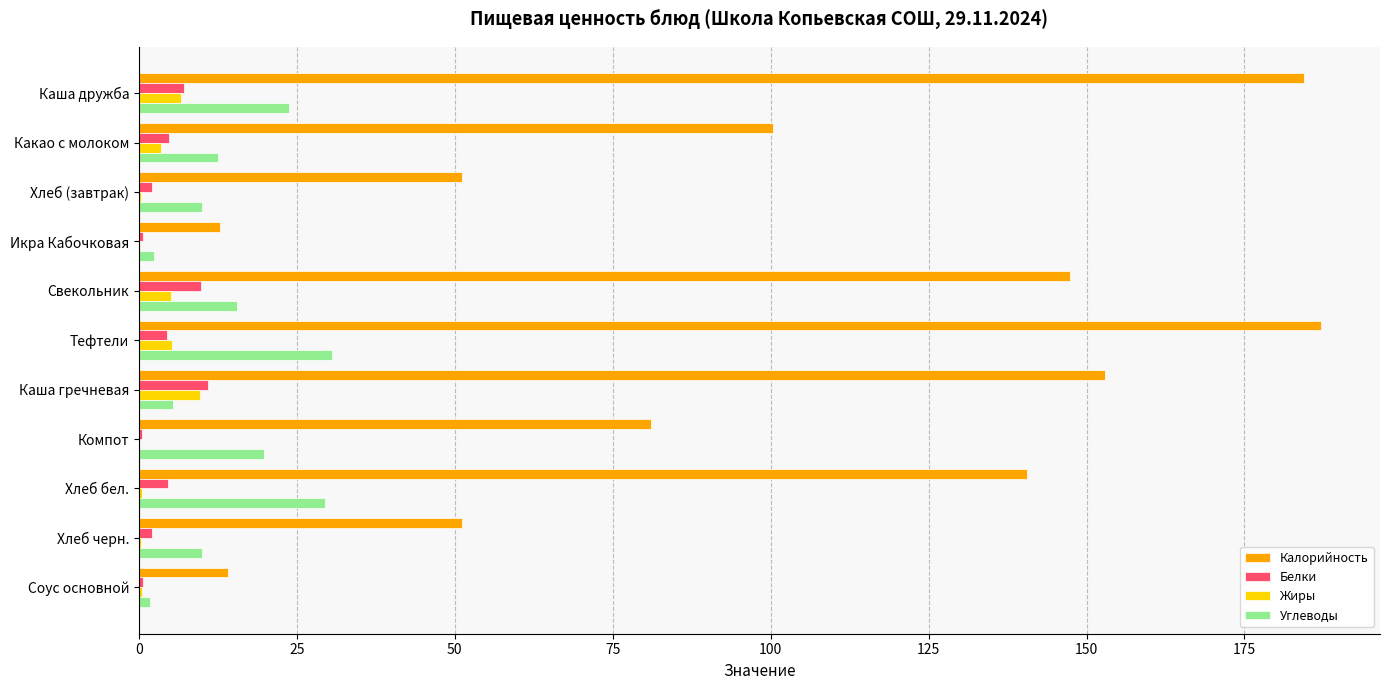

What is the maximum value shown in the chart?

187.1